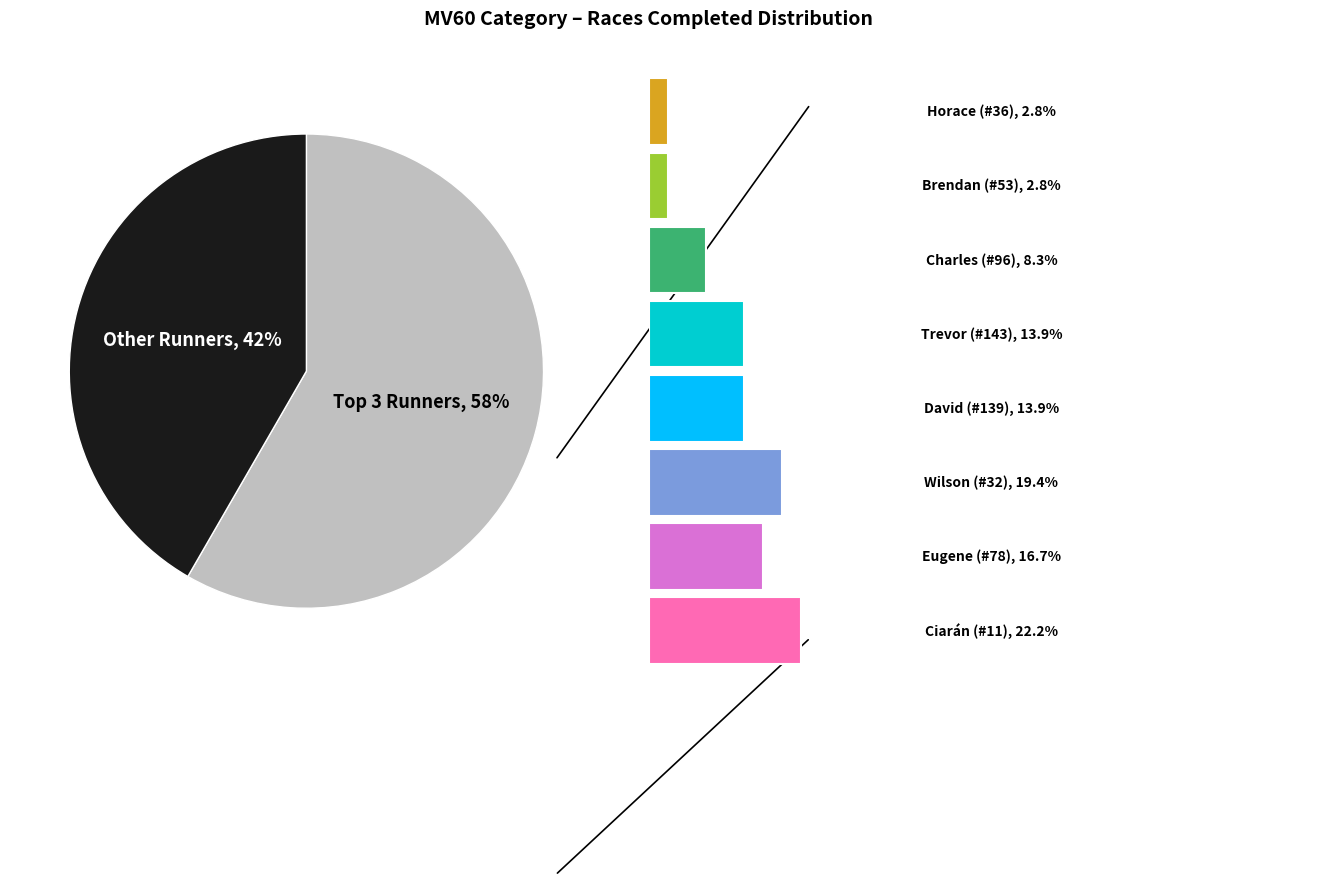

To the nearest percent, what is the combined percentage of Wilson McAlister and Horace De Courcy-Wheeler?

22%